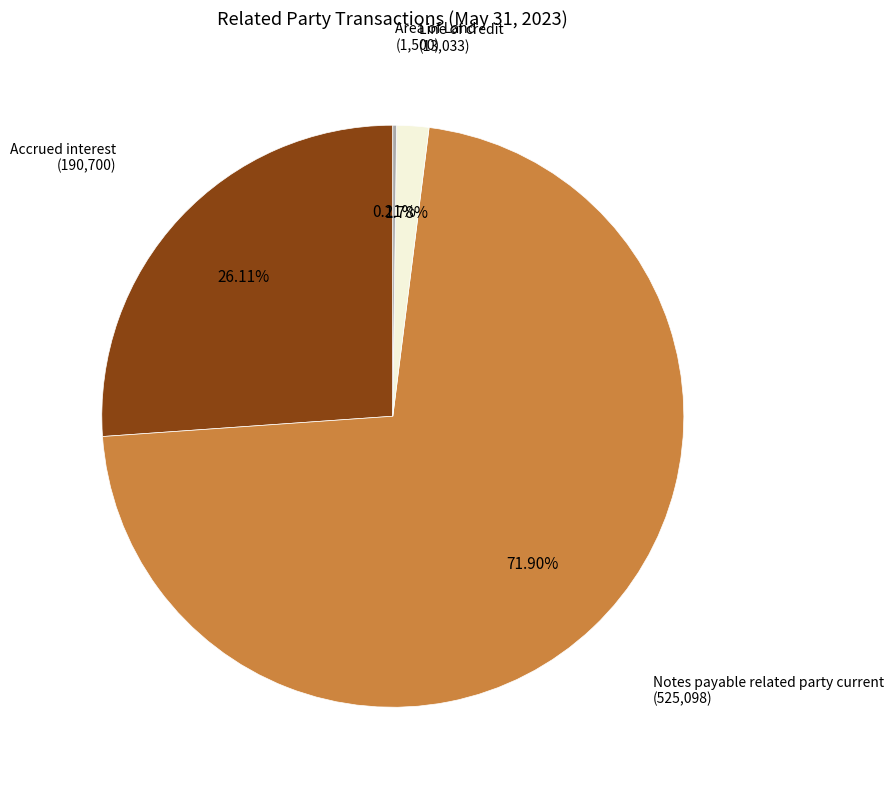

Does any single category account for the majority?

Yes